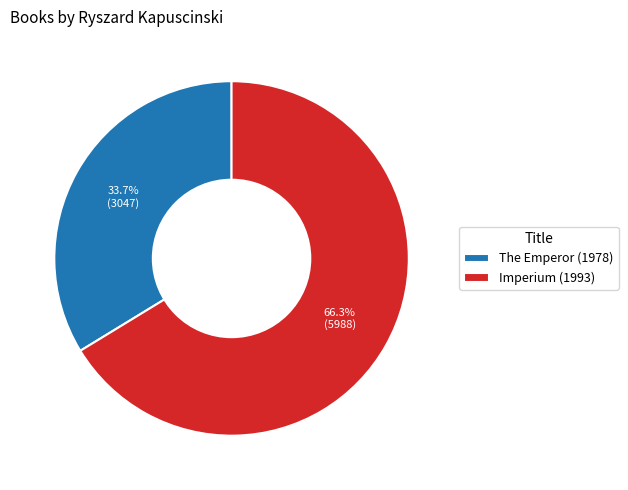

Is there any slice that represents more than half of the pie?

Yes